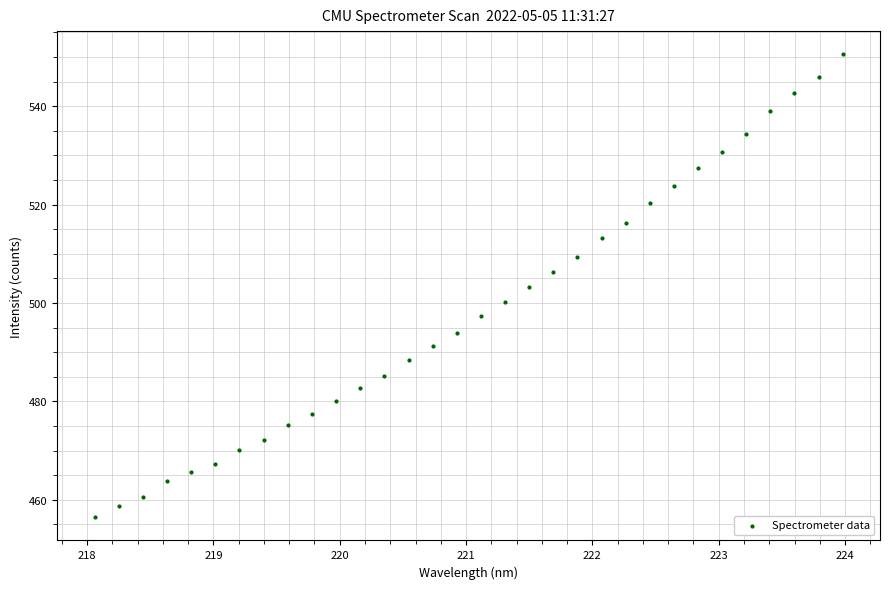

What is the range of Y values (max minus min)?

94.1